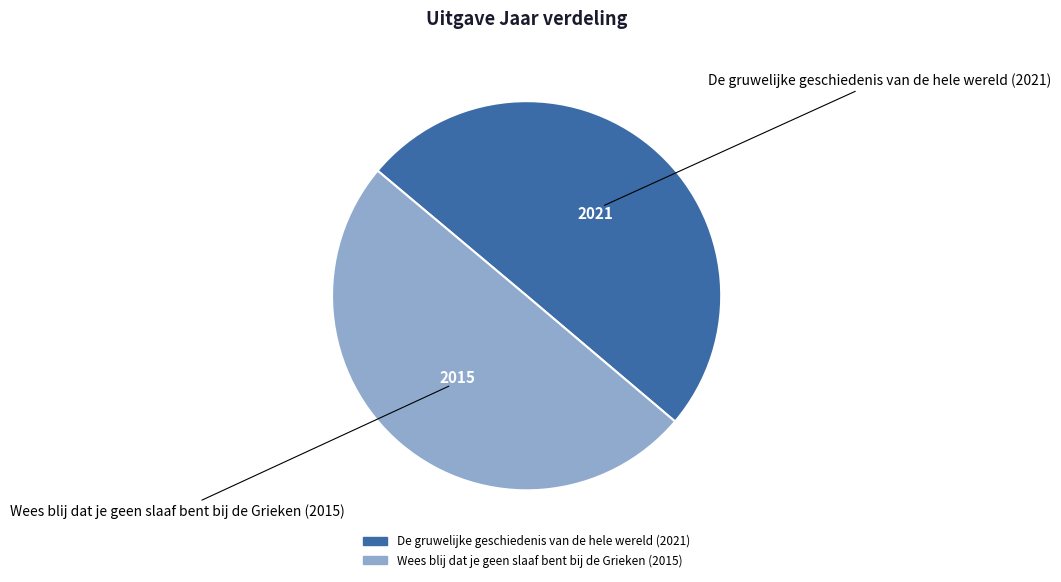

Is the sum of De gruwelijke geschiedenis van de hele wereld (2021) and Wees blij dat je geen slaaf bent bij de Grieken (2015) greater than half?

Yes